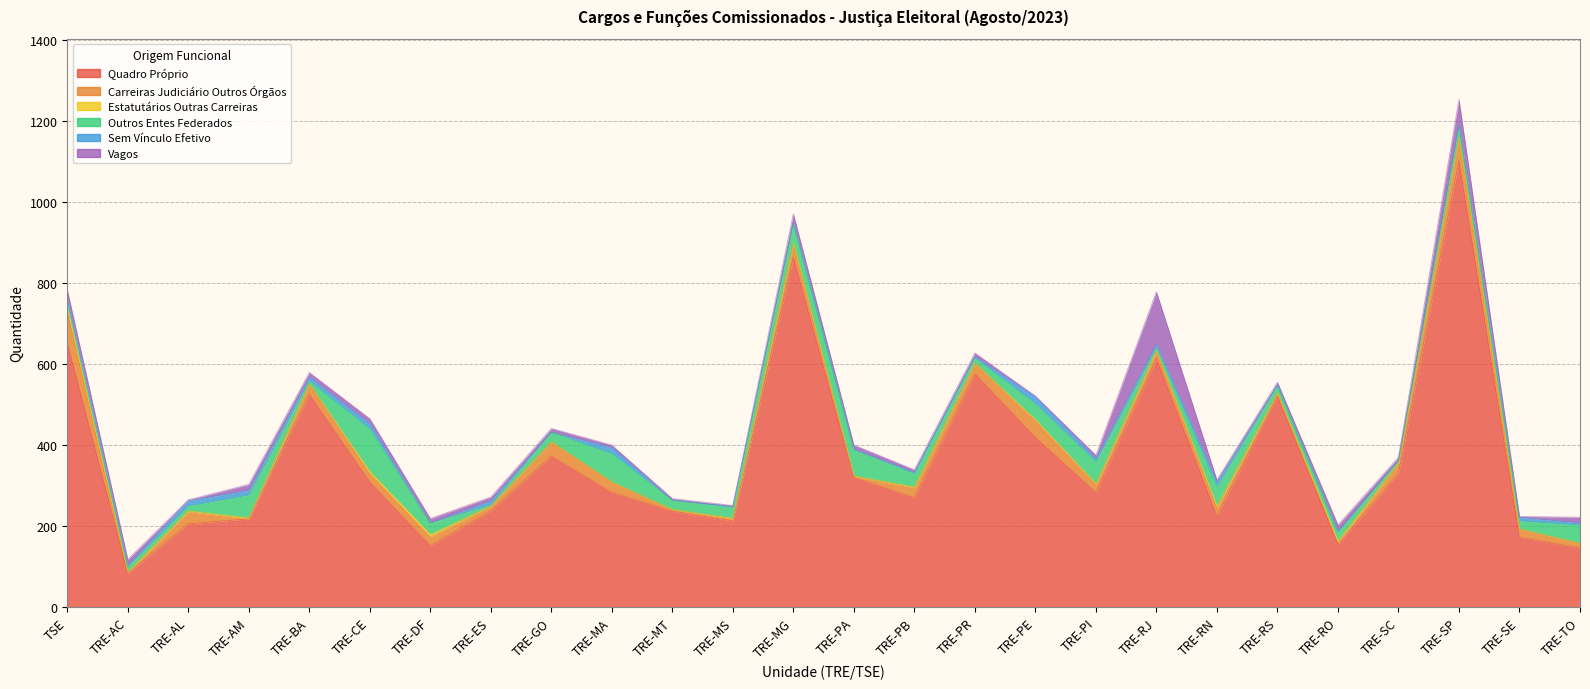

Reading right to left, transcribe all the data shown in this chart.

Quadro Próprio: 146	173	1102	330	156	520	225	614	283	419	576	270	320	864	213	237	283	373	238	152	309	525	218	206	84	653
Carreiras Judiciário Outros Órgãos: 12	20	56	26	3	9	21	17	20	41	26	25	3	33	5	4	26	35	12	22	21	26	0	30	2	78
Estatutários Outras Carreiras: 0	0	0	0	5	0	4	2	2	3	0	2	1	2	2	0	0	0	0	6	5	0	3	2	1	13
Outros Entes Federados: 45	20	31	7	22	18	47	7	54	39	13	33	64	49	27	23	70	24	3	28	105	7	56	12	13	5
Sem Vínculo Efetivo: 5	9	1	0	1	1	12	9	8	17	3	3	2	1	1	0	15	0	10	0	13	10	12	13	4	14
Vagos: 14	2	62	7	16	7	5	129	8	2	9	6	10	21	3	4	6	9	9	11	12	11	14	2	14	20